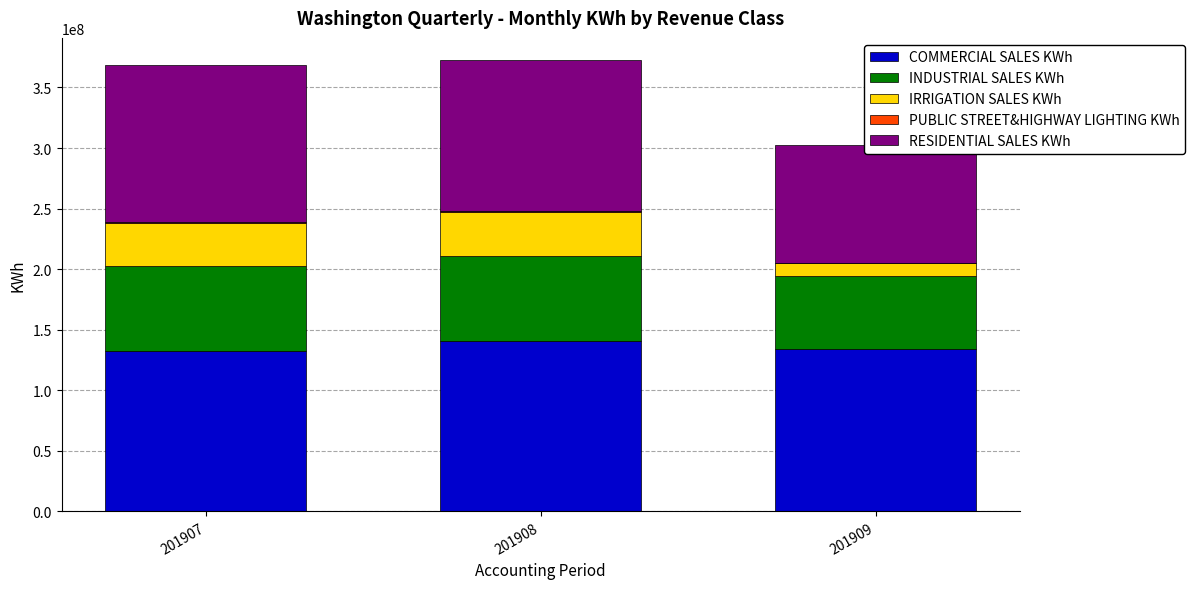

What is the difference between the INDUSTRIAL SALES KWh values at 201907 and 201909?

10042595